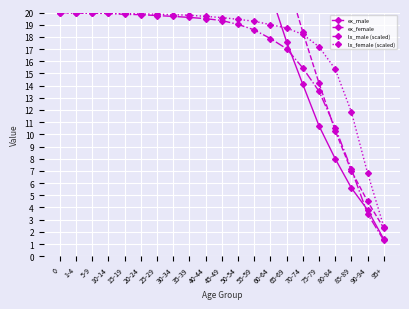

What position from the right is 85-89?

3